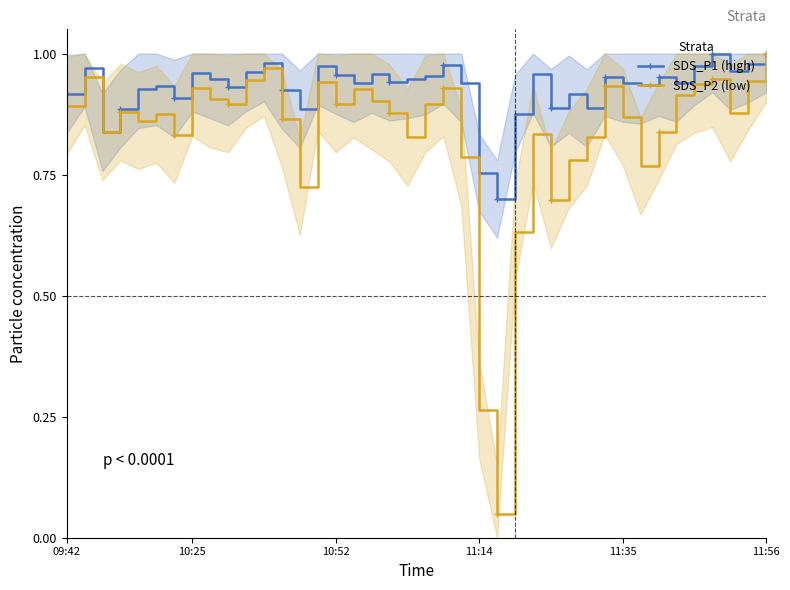

The value of SDS_P1 (high) at 33 is 0.6. True or false?

False